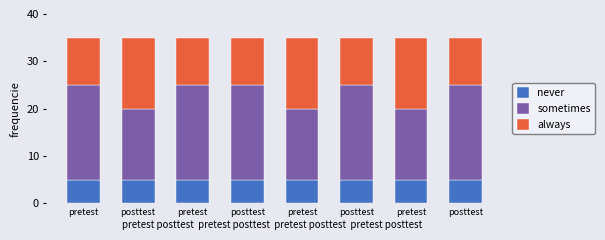

At pretest, list the series in order from smallest to largest.

never, always, sometimes